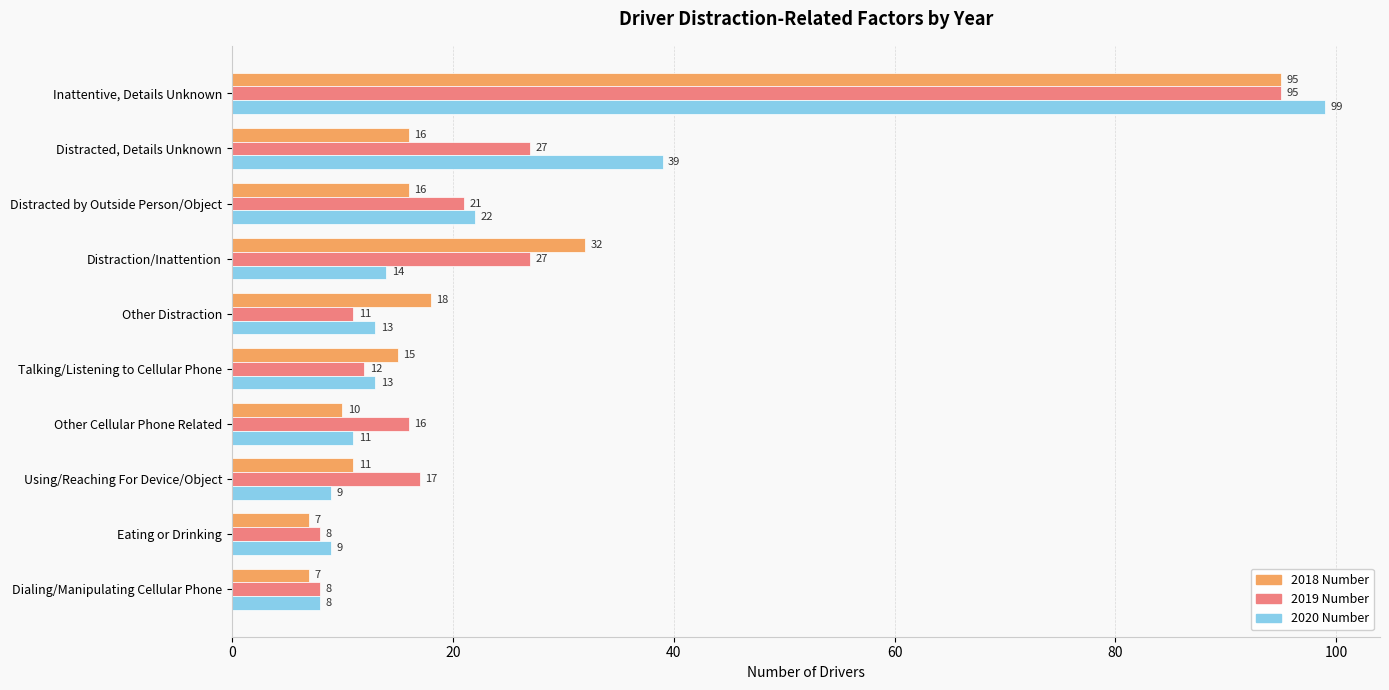

Rank the series by their average value, from lowest to highest.

2018 Number, 2020 Number, 2019 Number